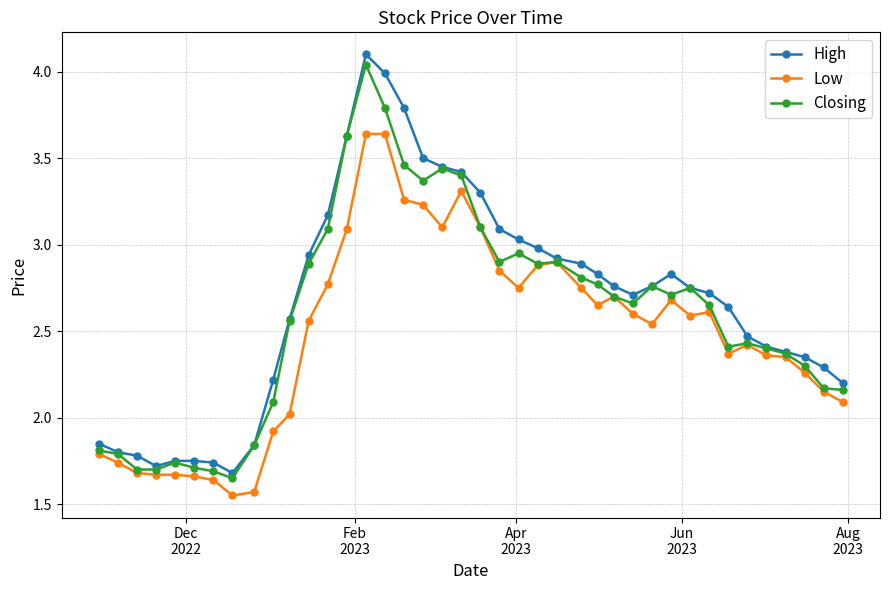

Which series has the largest range (max minus min)?

High